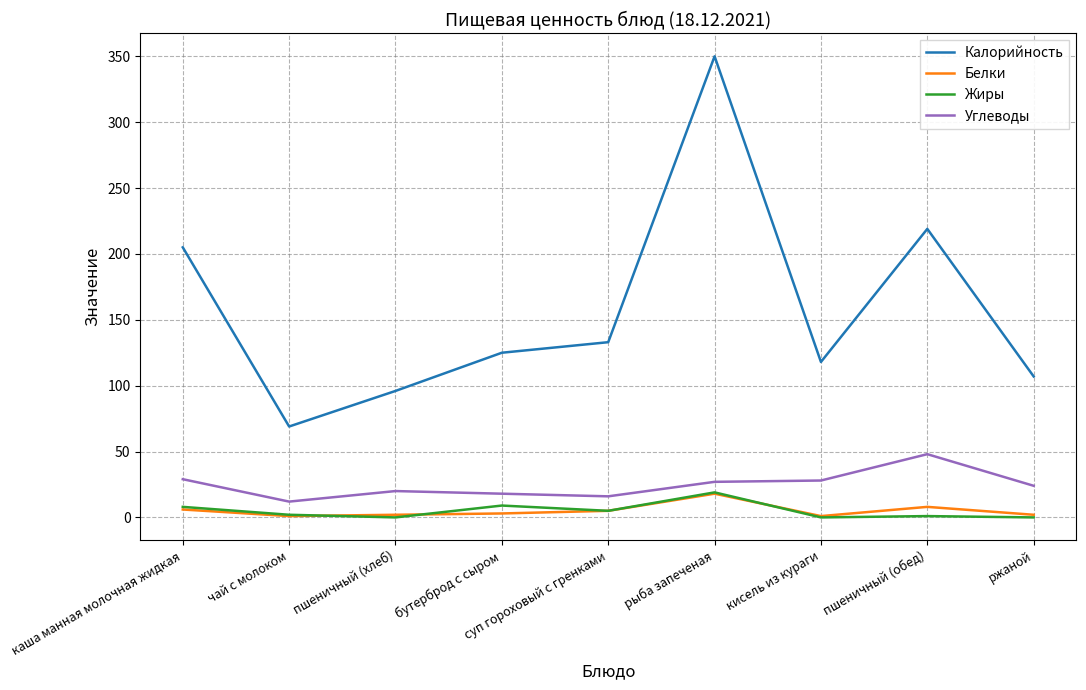

True or false: Белки and Калорийность cross at least once.

False